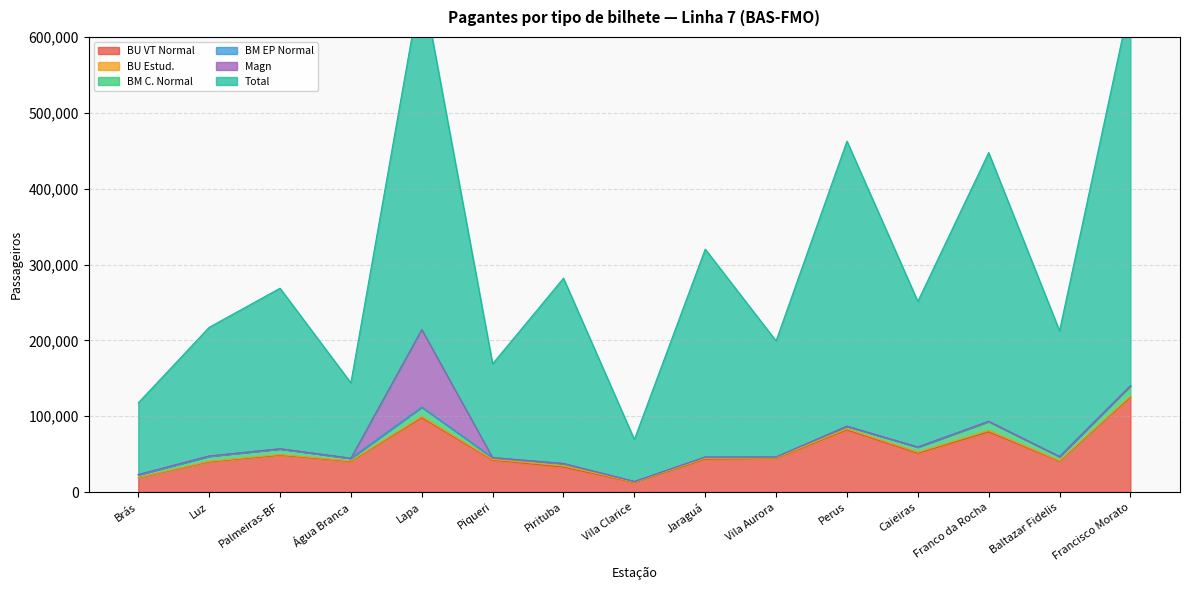

What is the difference between the maximum and second lowest values in the BU VT Normal series?

106282